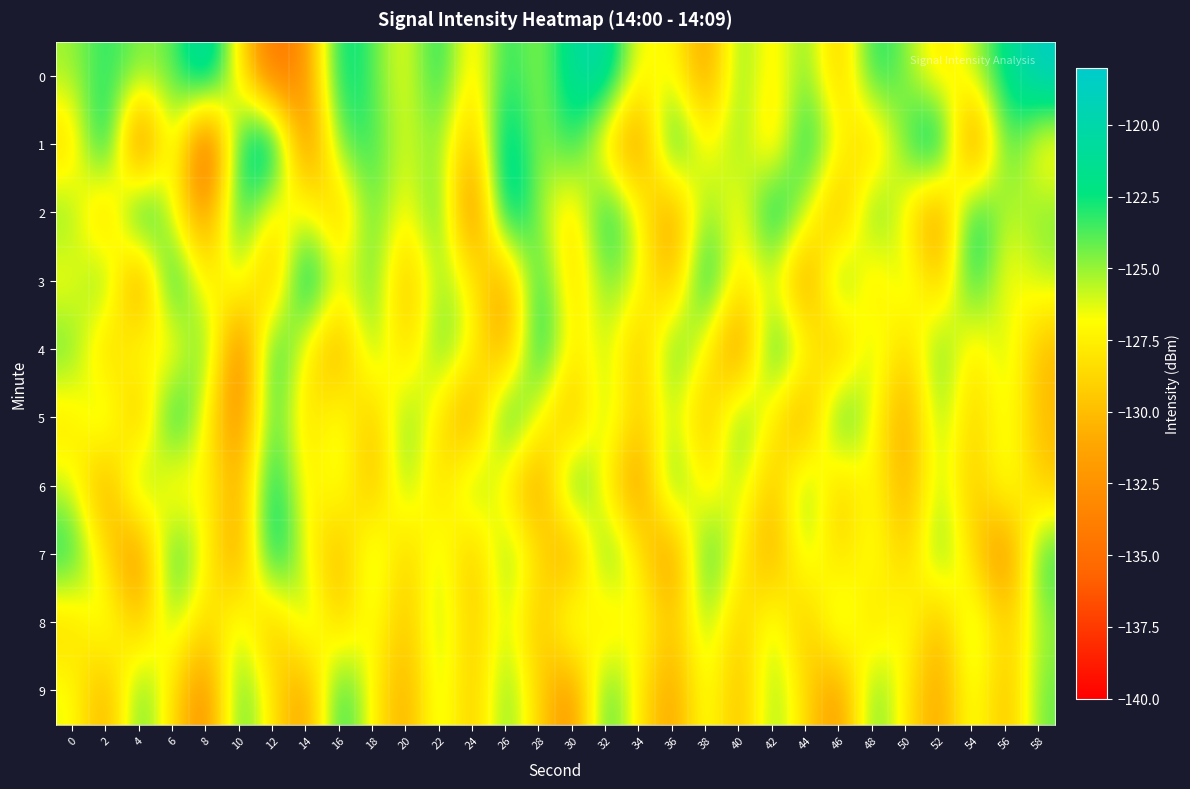

At 46, list the series in order from largest to smallest.

5, 3, 8, 1, 7, 6, 0, 4, 2, 9